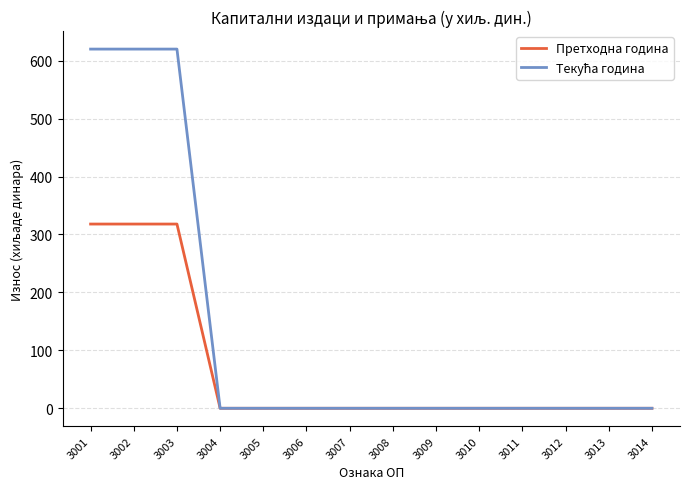

The Претходна година series shows 0 at 3011. True or false?

True